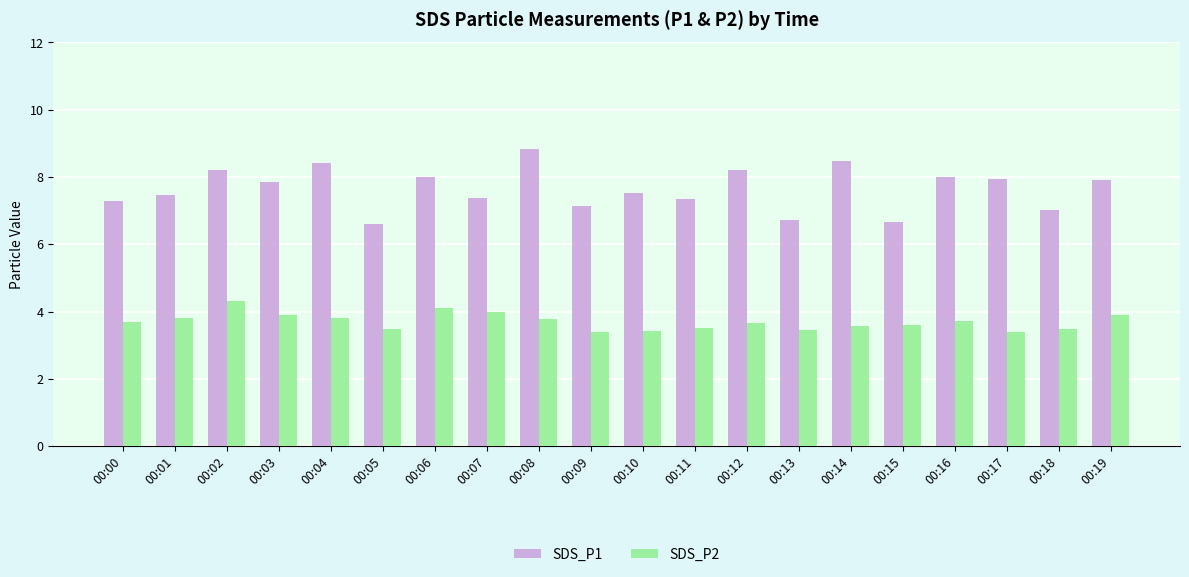

What is the highest value of the SDS_P1 series?

8.8